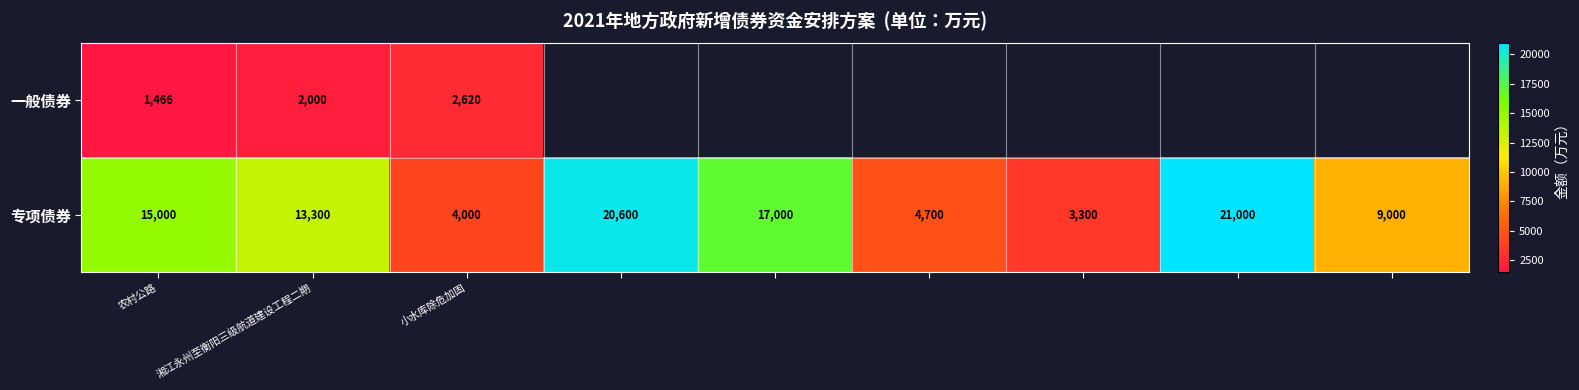

The 专项债券 series shows 3177 at 农村公路. True or false?

False